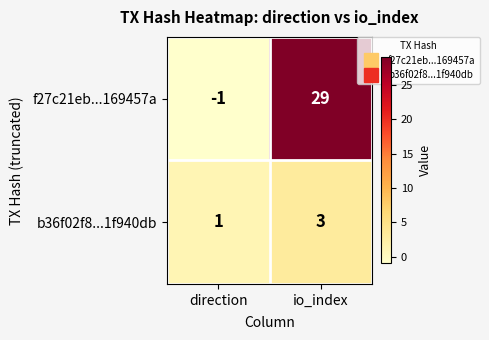

What is the sum of the b36f02f8...1f940db values at direction and io_index?

4